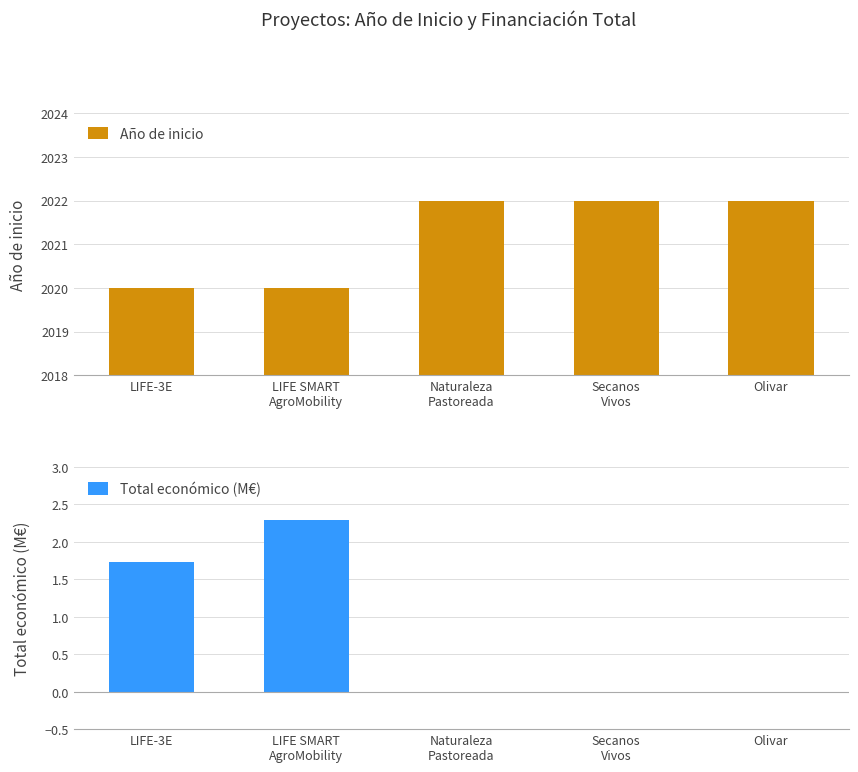

What is the sum of the Año de inicio values at LIFE SMART
AgroMobility and LIFE-3E?

4040